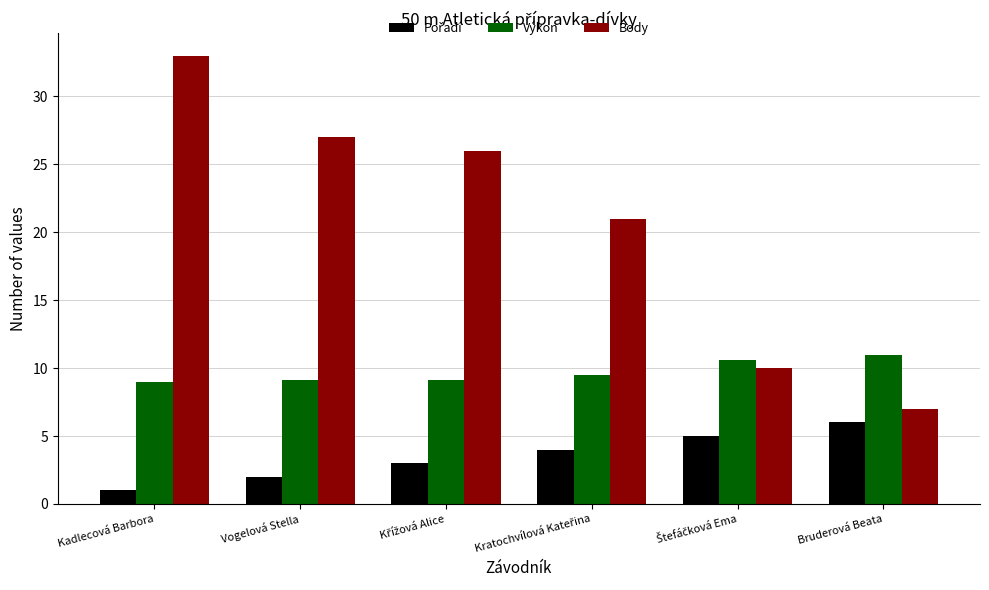

How many bars are there in each group?

3